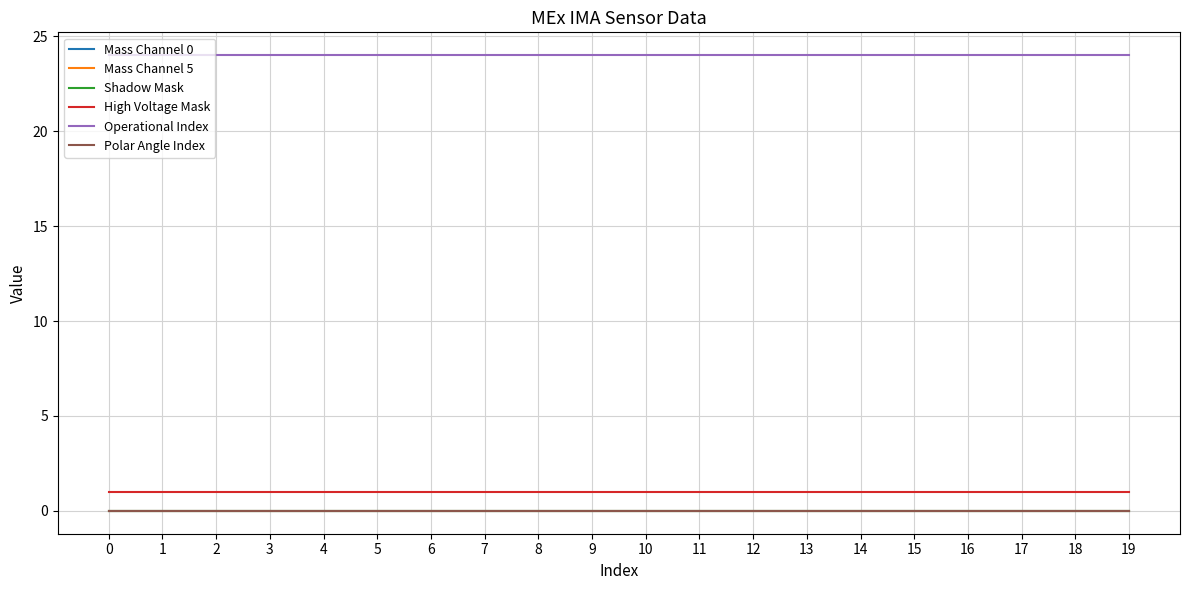

Is this an area chart (filled region under the line)?

No